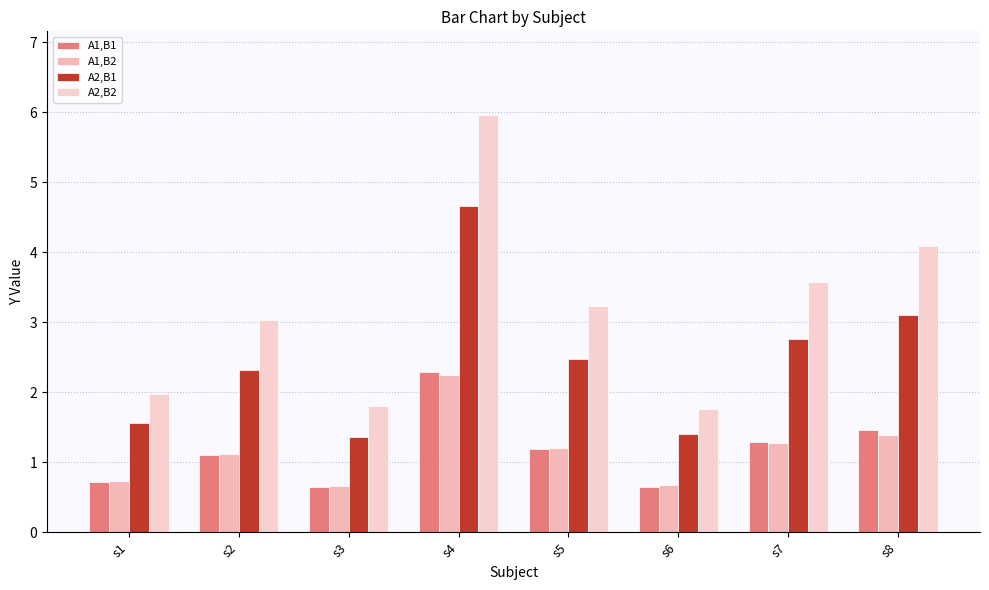

Which category has the highest value in the A1,B2 series?

s4